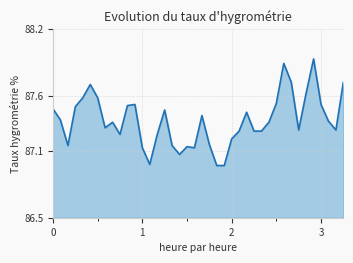

Does the chart display data point markers on the line(s)?

No